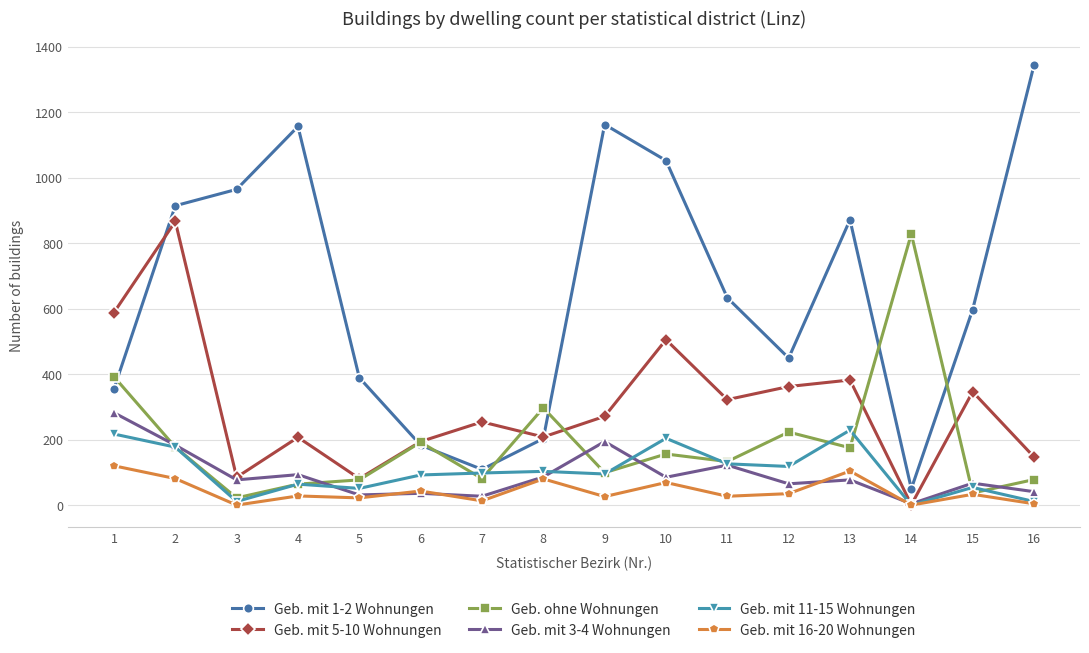

Count the number of data series in this chart.

6